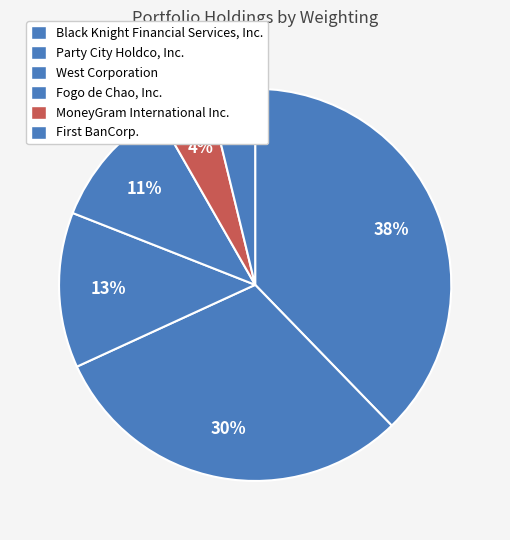

What percentage is the Fogo de Chao, Inc. slice, to the nearest percent?

11%